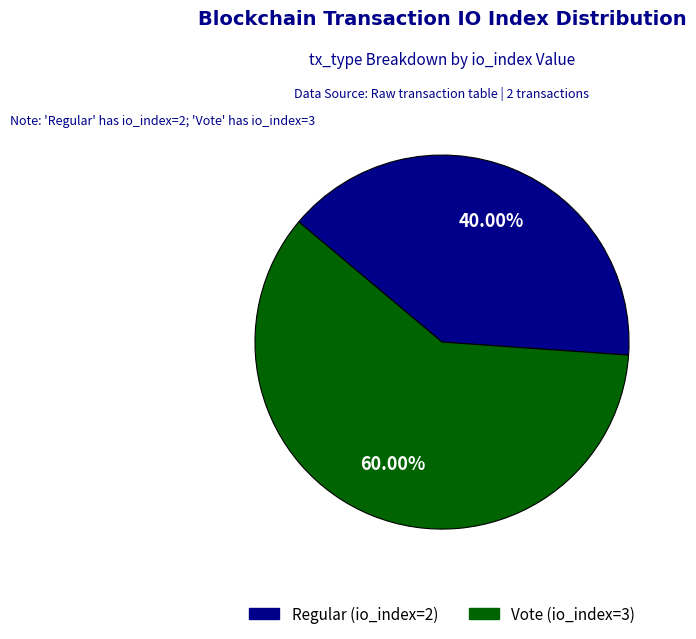

Rank the categories by value from lowest to highest.

Regular (io_index=2), Vote (io_index=3)